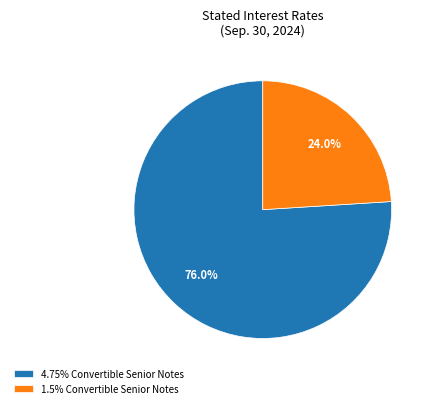

To the nearest percent, what is the average slice percentage?

50%